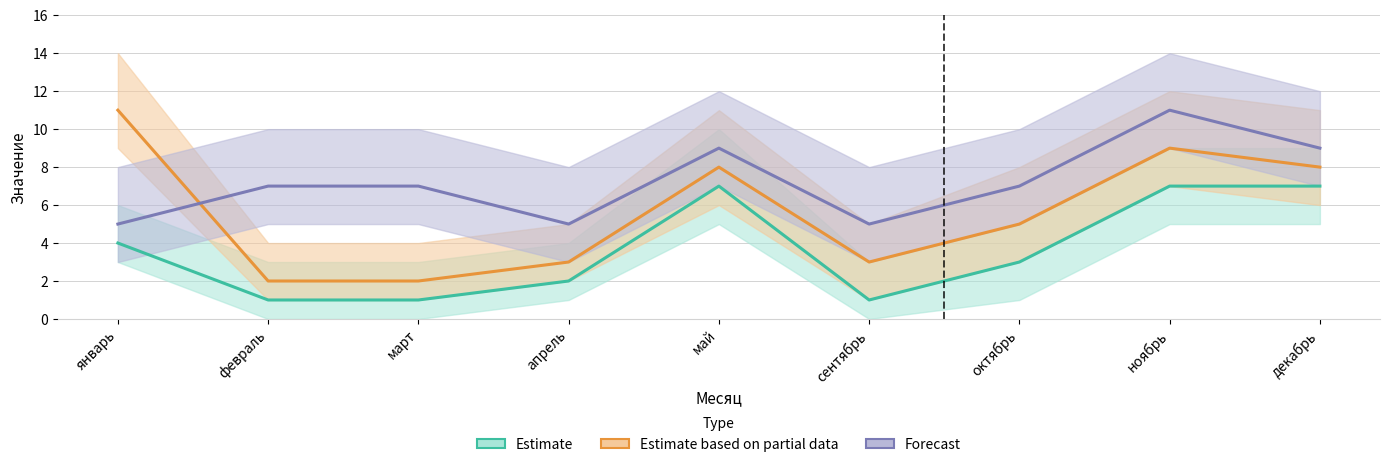

List the labels in order of Estimate based on partial data value, smallest first.

февраль, март, апрель, сентябрь, октябрь, май, декабрь, ноябрь, январь